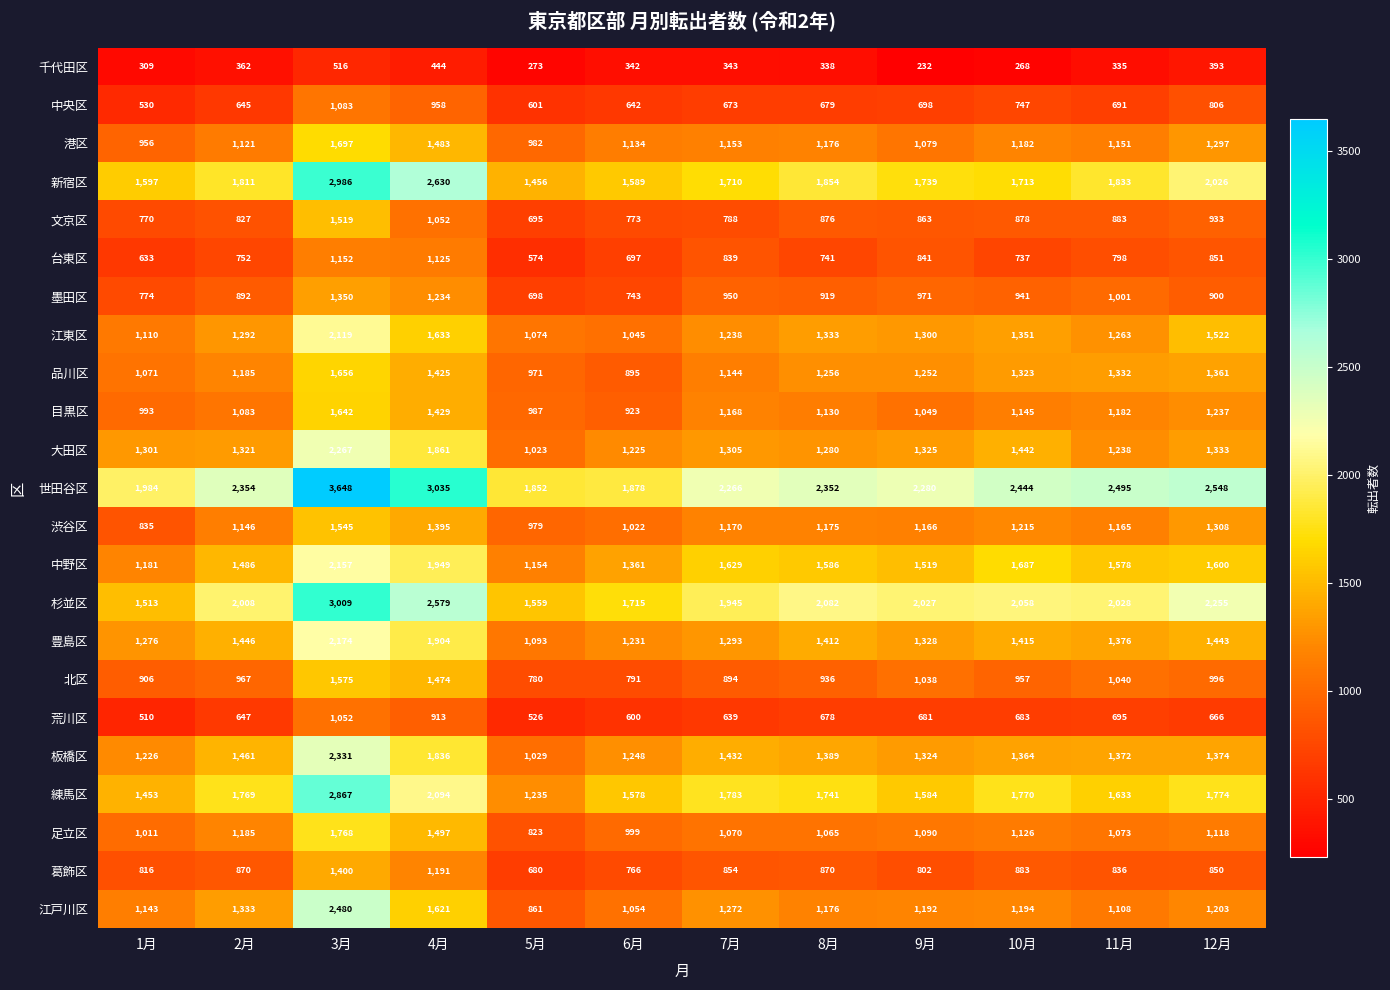

Which category has the lowest value across all series?

9月